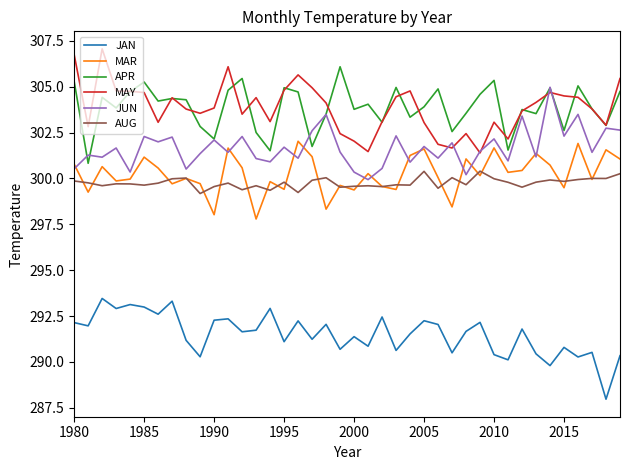

True or false: JUN and AUG cross at least once.

False